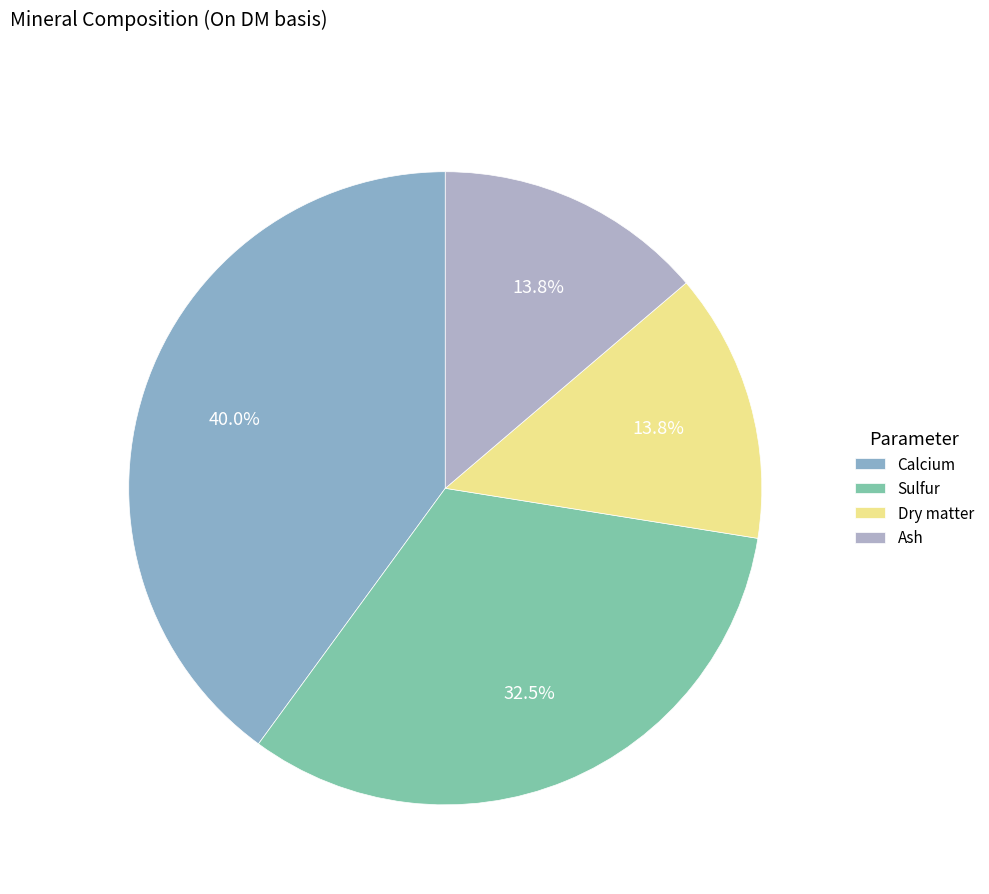

Which slice is the largest?

Calcium